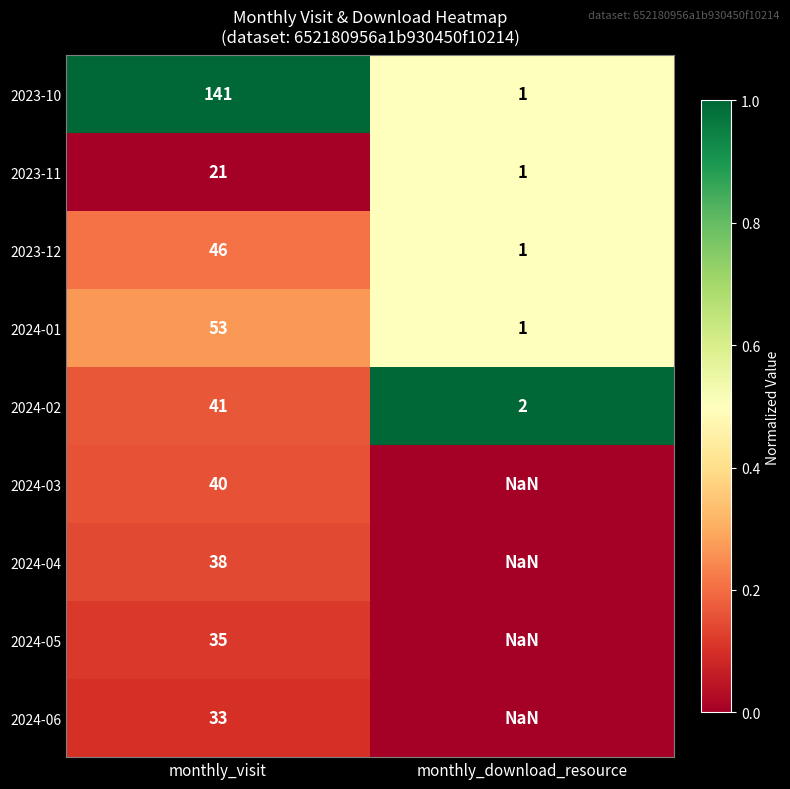

Which category has the highest value in the 2024-02 series?

monthly_visit